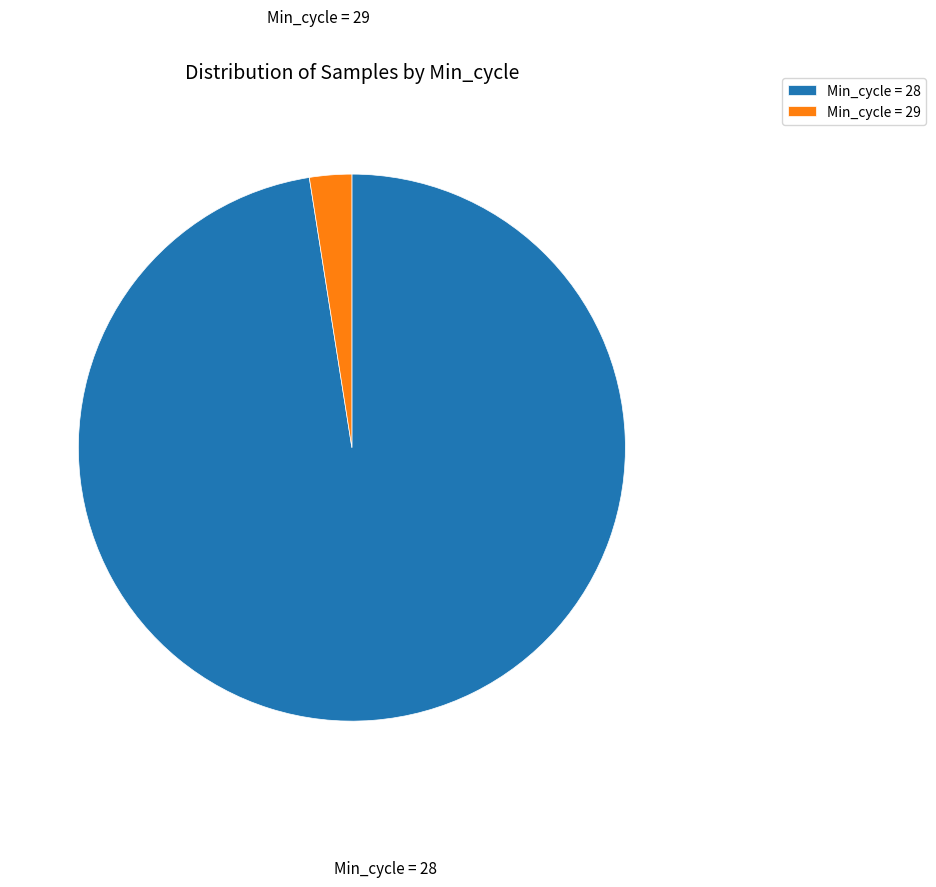

Is it true that Min_cycle = 28 is 89% of the pie?

False